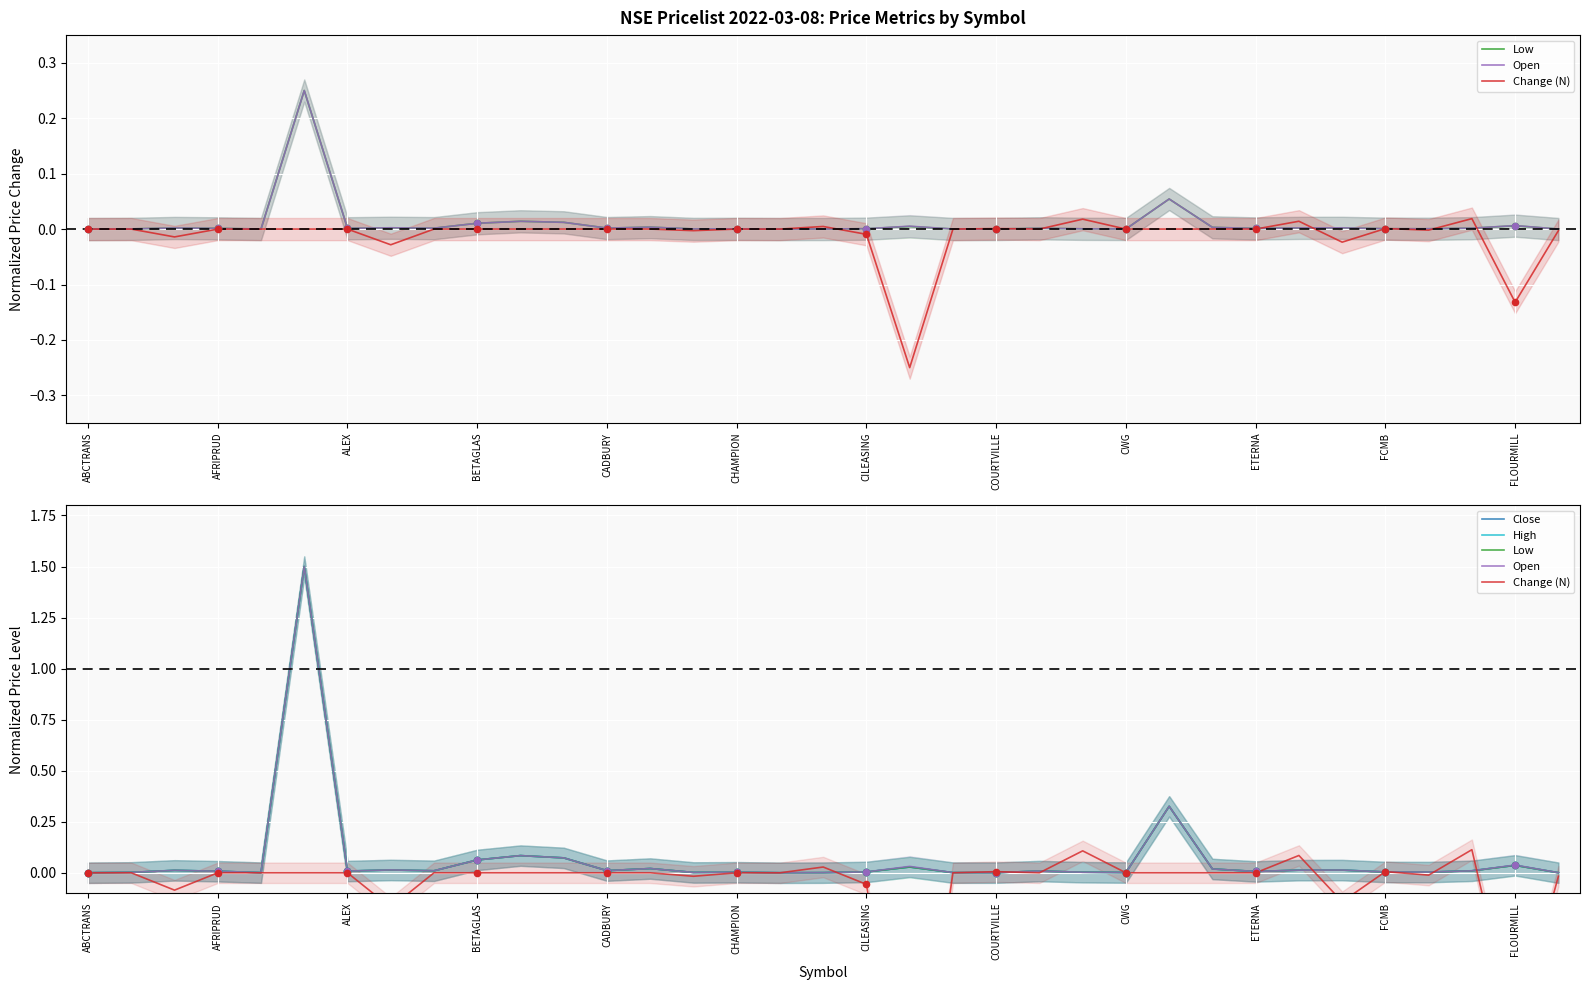

What are all the series names shown in the legend?

Low, Open, Change (N), Close, High